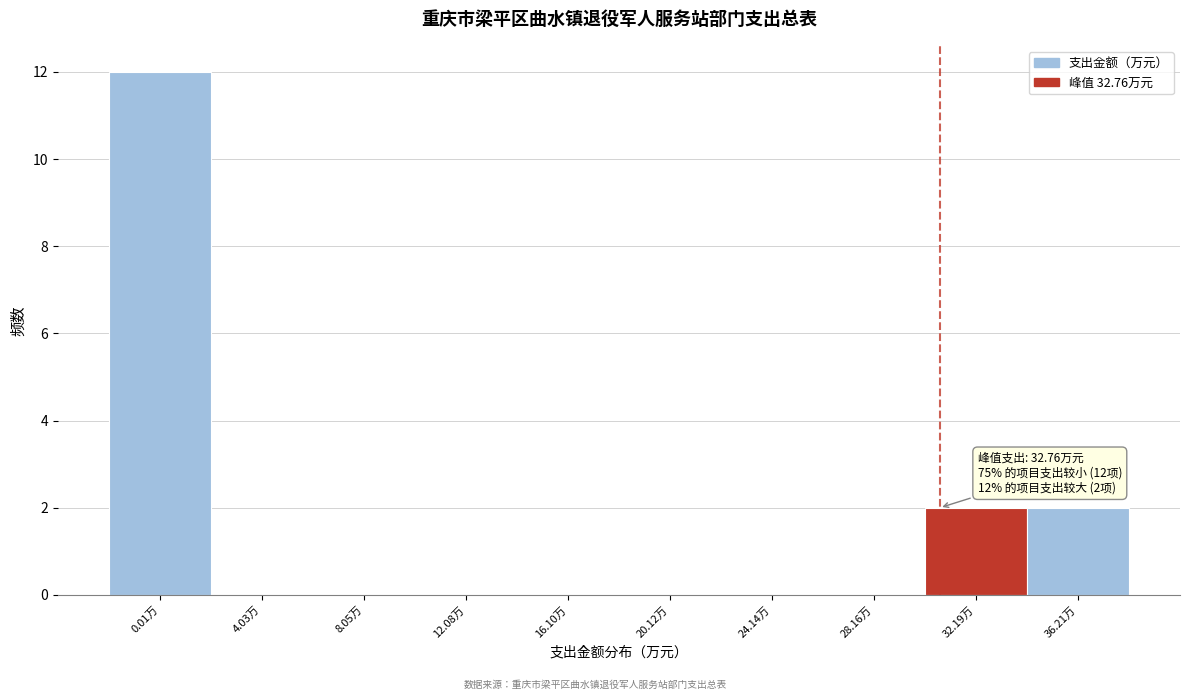

Reading left to right, list all the values displayed in this chart.

0.01万=12	4.03万=0	8.05万=0	12.08万=0	16.10万=0	20.12万=0	24.14万=0	28.16万=0	32.19万=2	36.21万=2